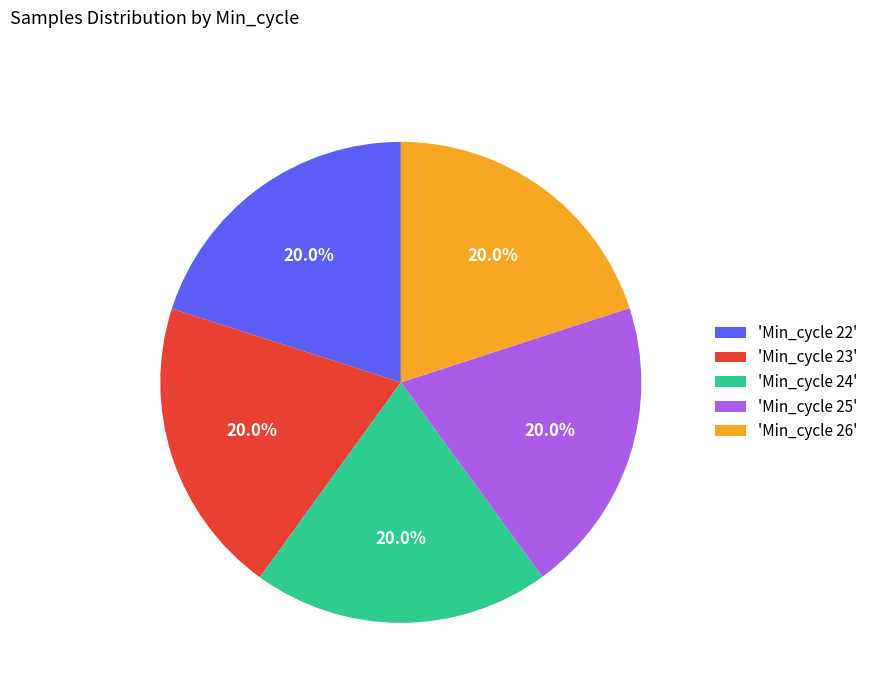

What percentage do 'Min_cycle 25' and 'Min_cycle 22' together represent?

40.0%